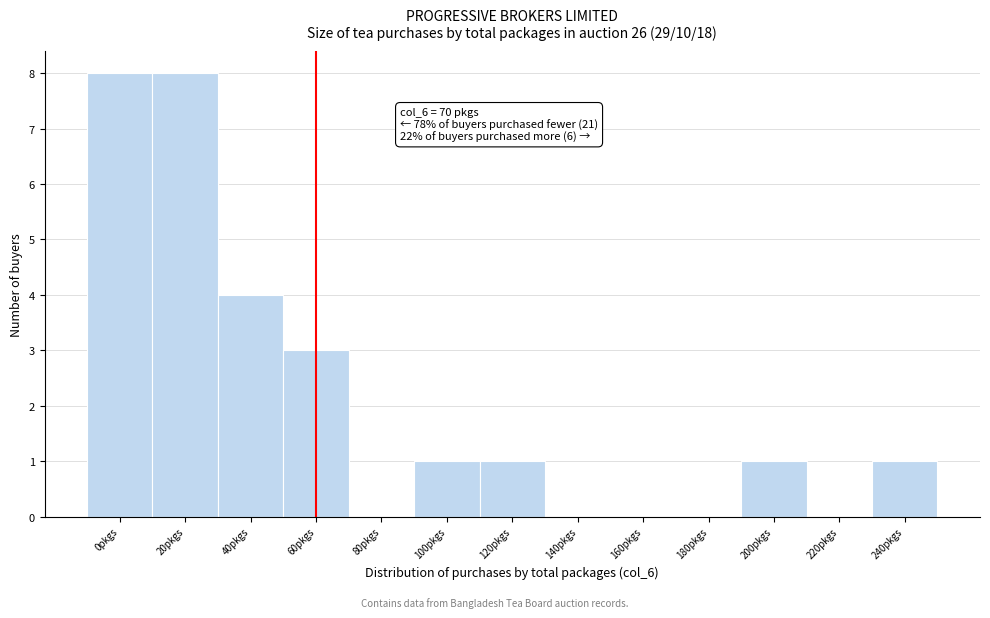

Reading right to left, transcribe all the data shown in this chart.

240pkgs=1	220pkgs=0	200pkgs=1	180pkgs=0	160pkgs=0	140pkgs=0	120pkgs=1	100pkgs=1	80pkgs=0	60pkgs=3	40pkgs=4	20pkgs=8	0pkgs=8